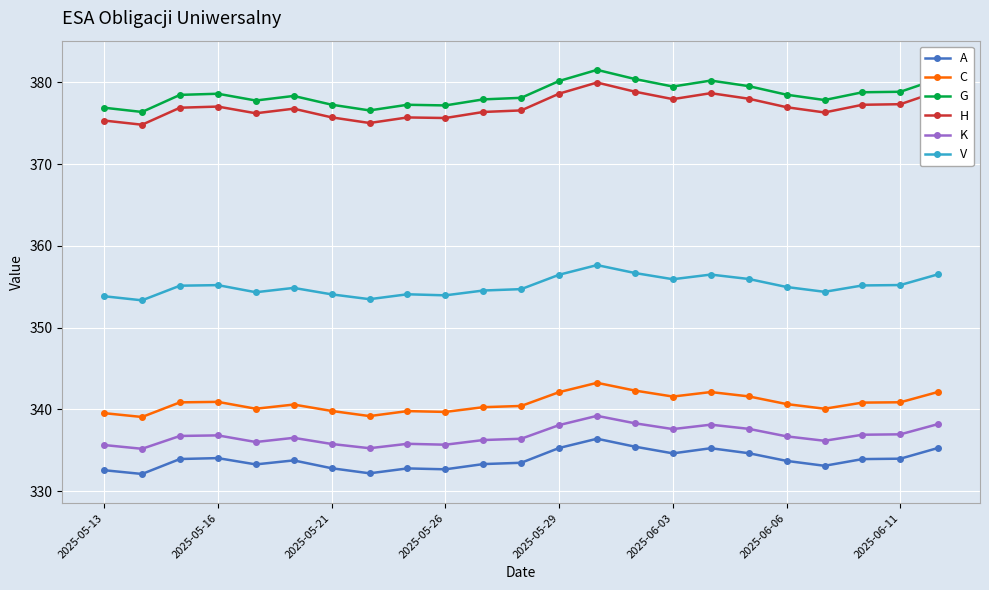

True or false: C and V intersect in this chart.

False